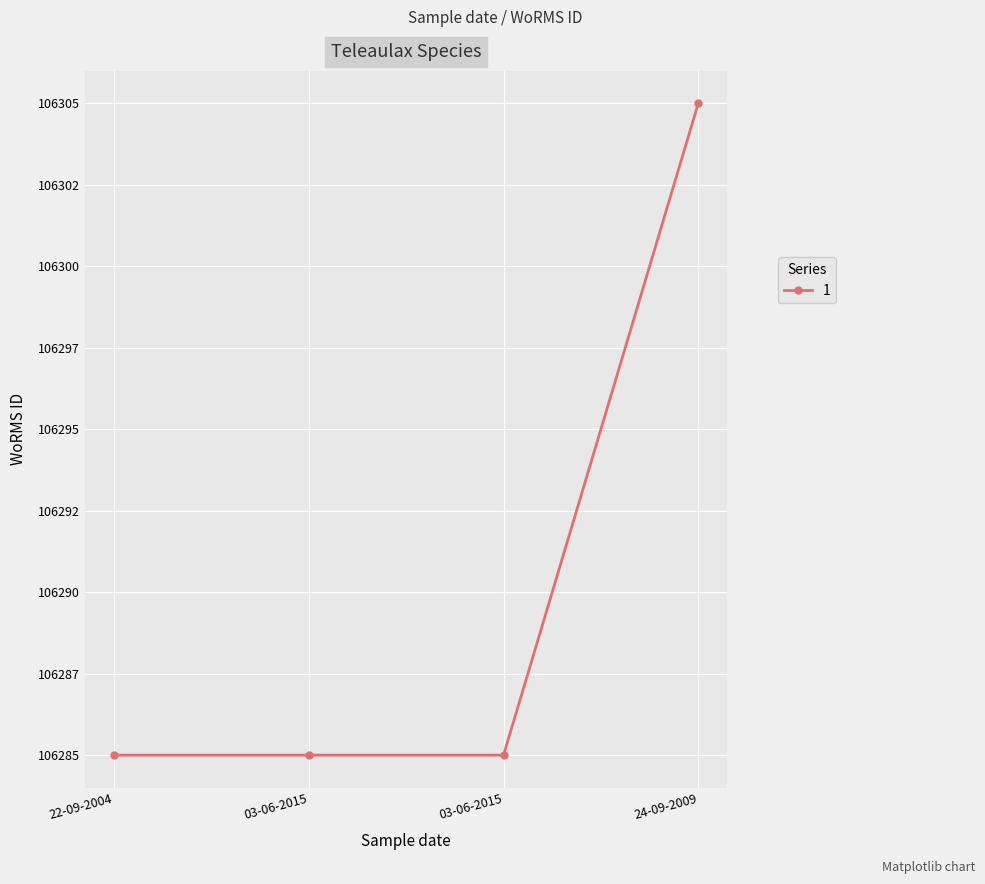

Rank the categories by value from lowest to highest.

03-06-2015, 03-06-2015, 22-09-2004, 24-09-2009